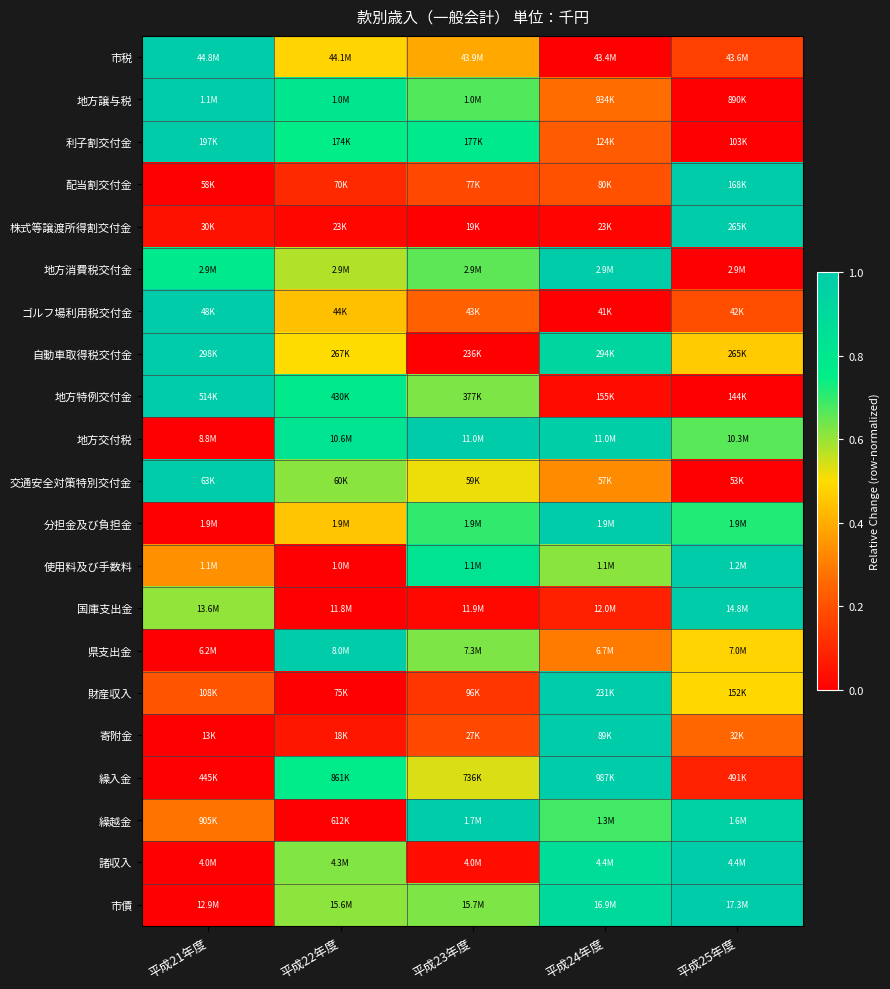

What is the total value across all series at 平成23年度?

9.7